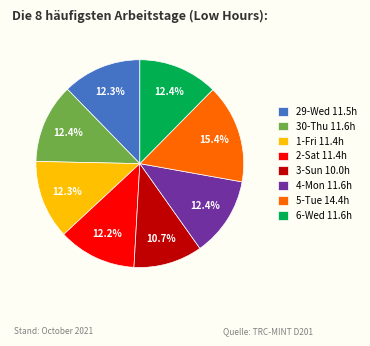

What percentage is the 3-Sun slice, to the nearest percent?

11%